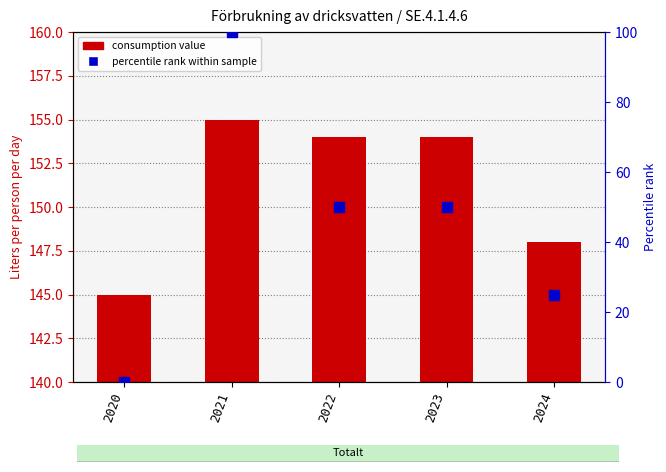

Where does the Value (liters/person/day) series first go above 154?

2021